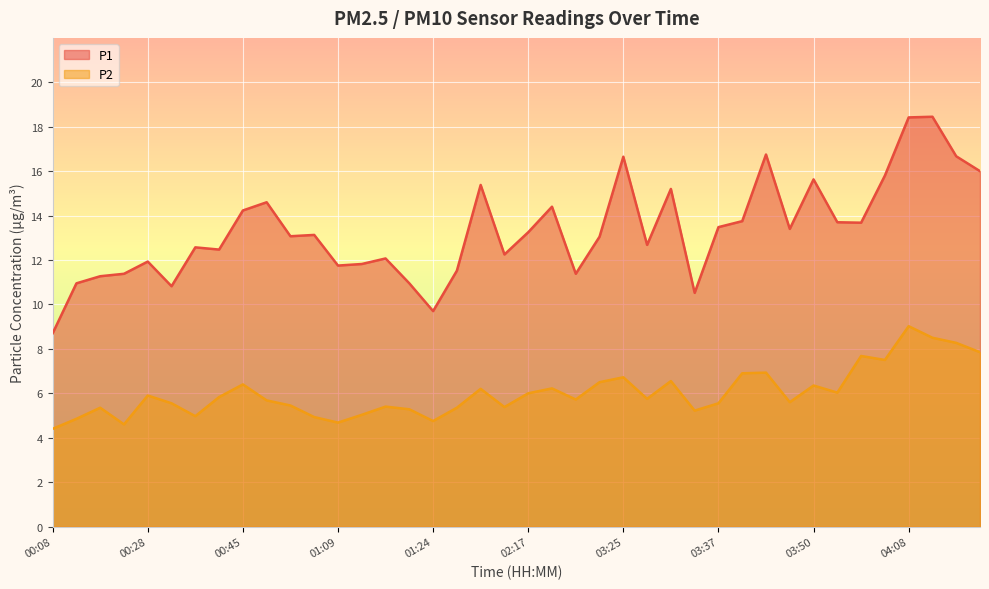

Which series has the largest range (max minus min)?

P1